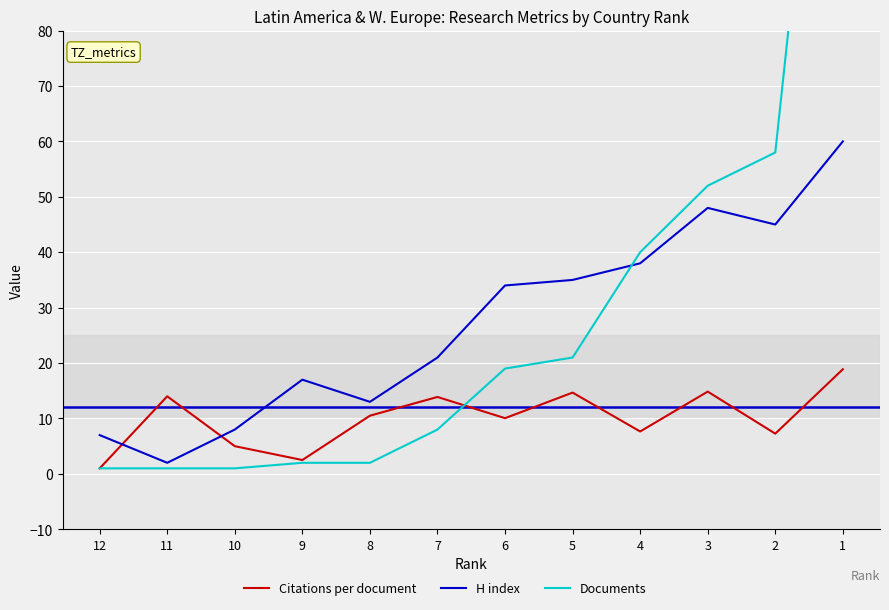

What is the minimum value for Documents?

1.0